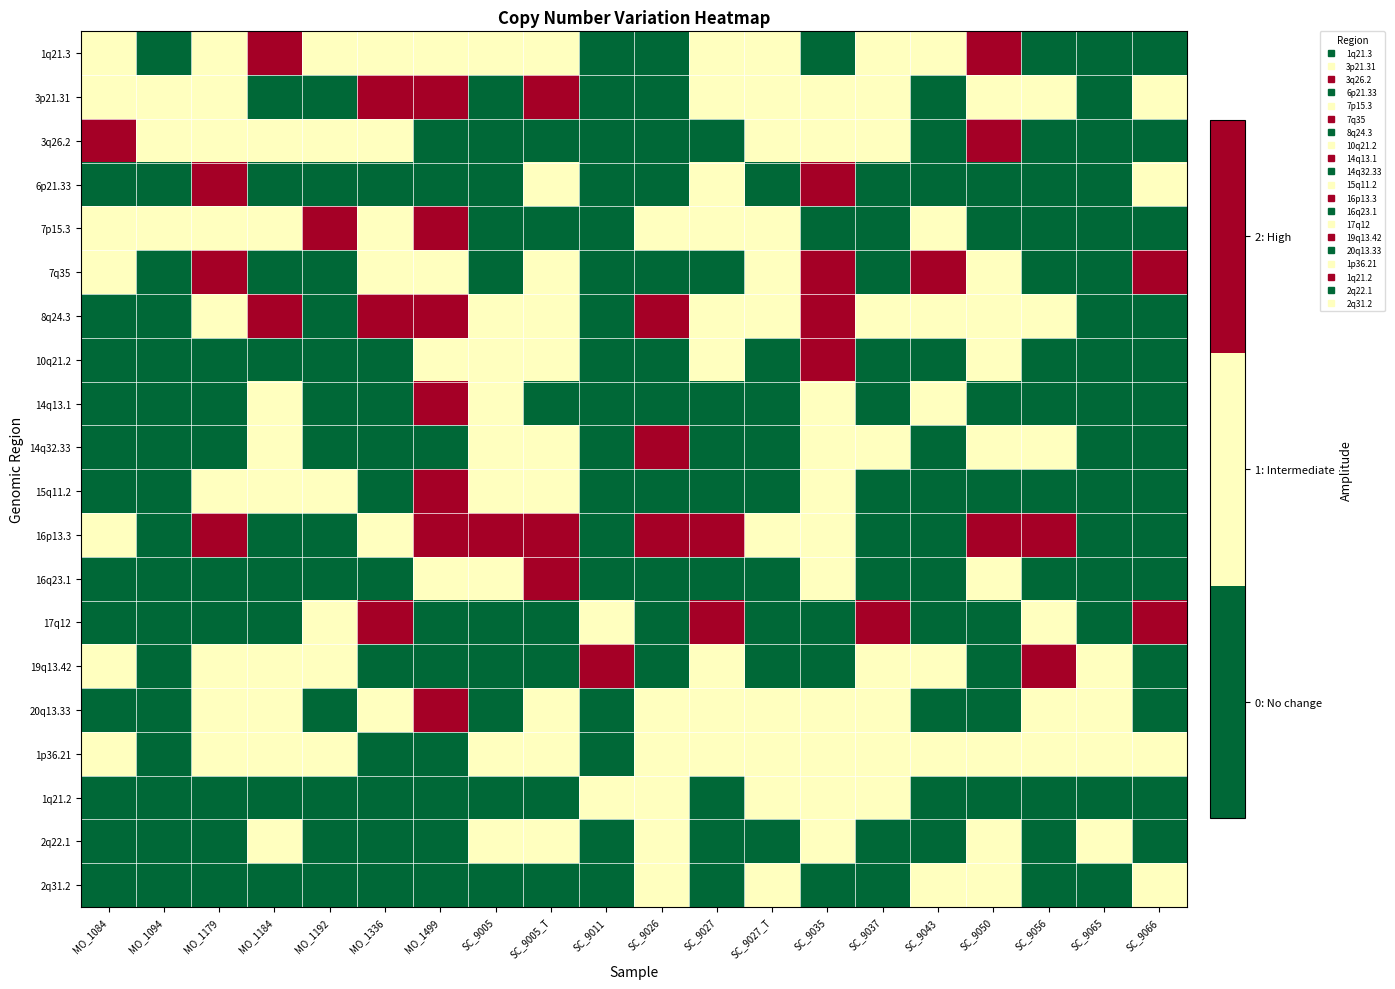

At SC_9043, list the series in order from largest to smallest.

7q35, 1q21.3, 7p15.3, 8q24.3, 14q13.1, 19q13.42, 1p36.21, 2q31.2, 3p21.31, 3q26.2, 6p21.33, 10q21.2, 14q32.33, 15q11.2, 16p13.3, 16q23.1, 17q12, 20q13.33, 1q21.2, 2q22.1